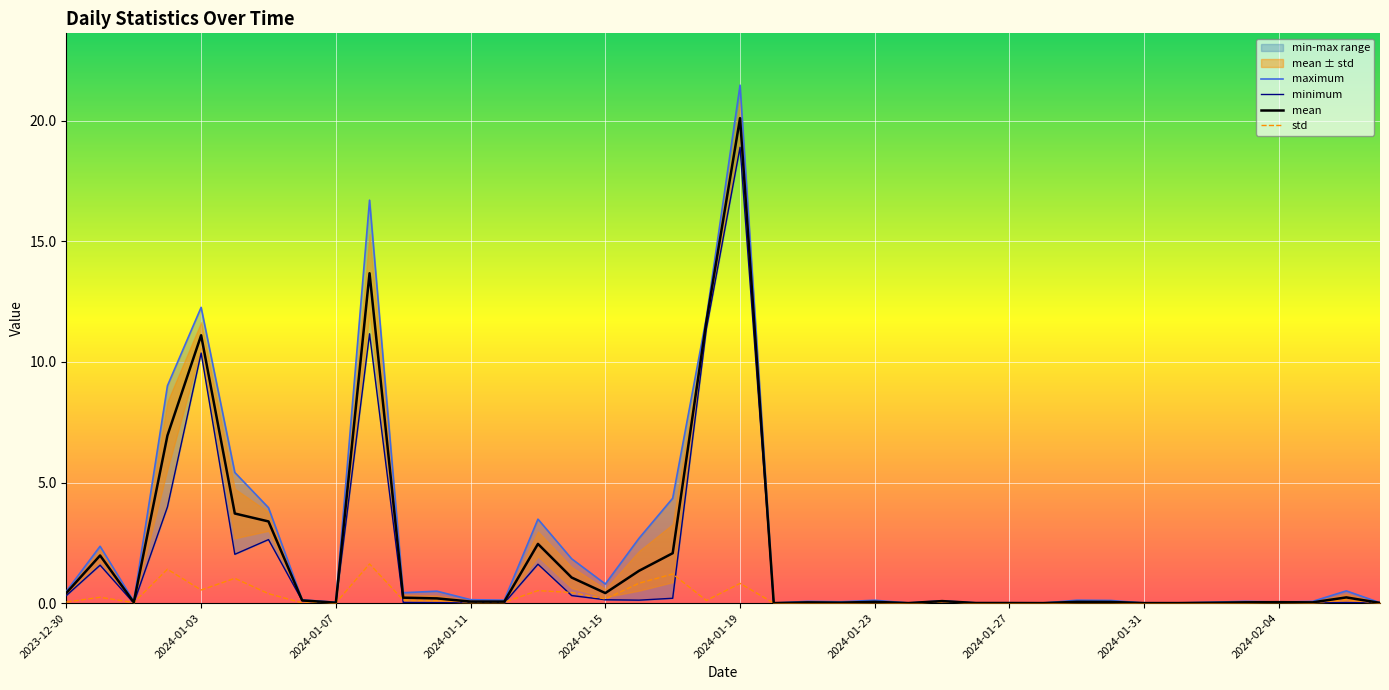

In std, how many points are lower than both neighbors (excluding endpoints)?

12